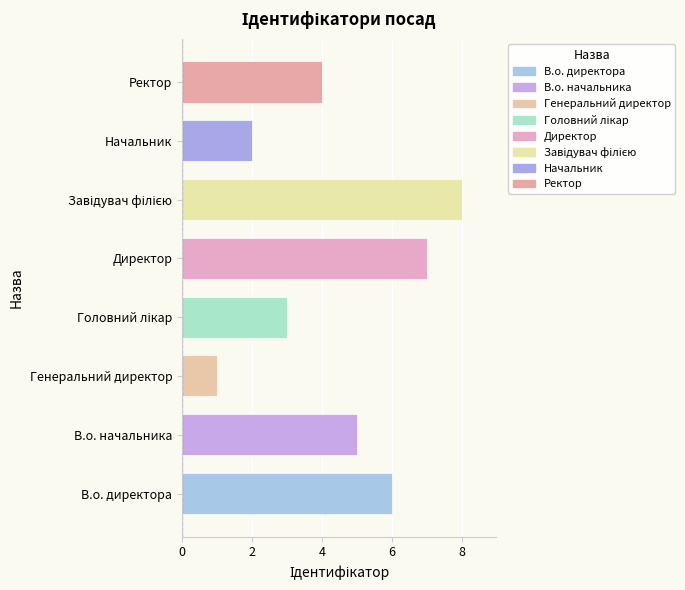

What is the maximum value shown in the chart?

8